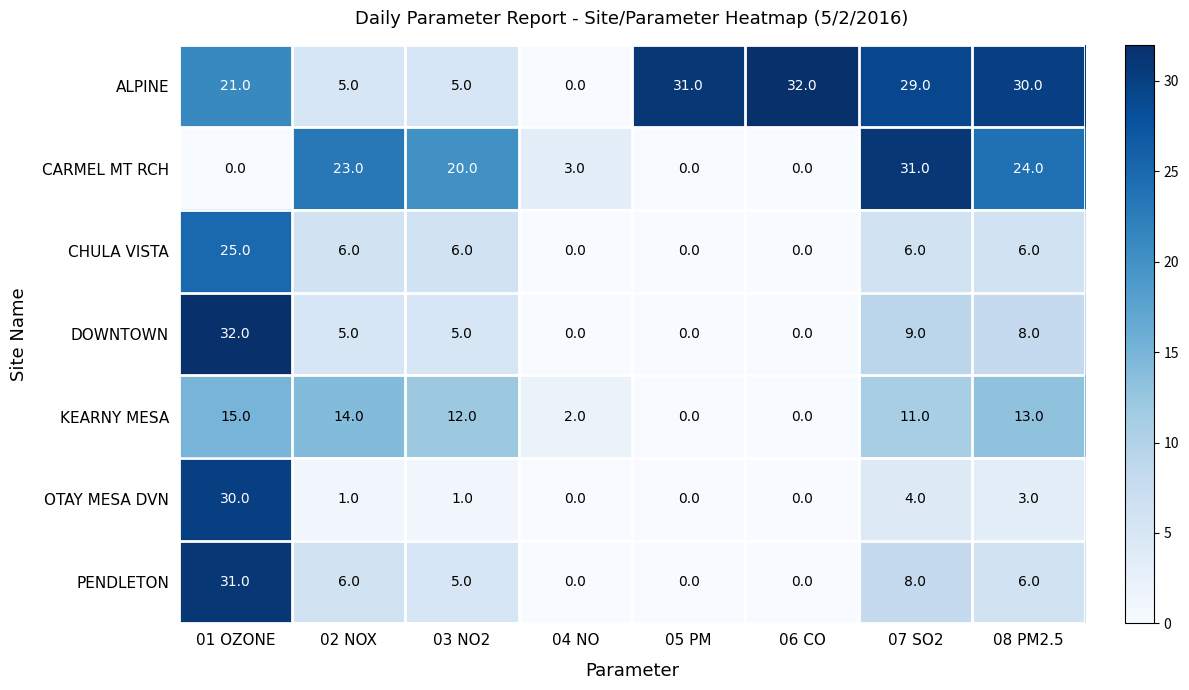

Which series changed the most between 03 NO2 and 06 CO?

ALPINE